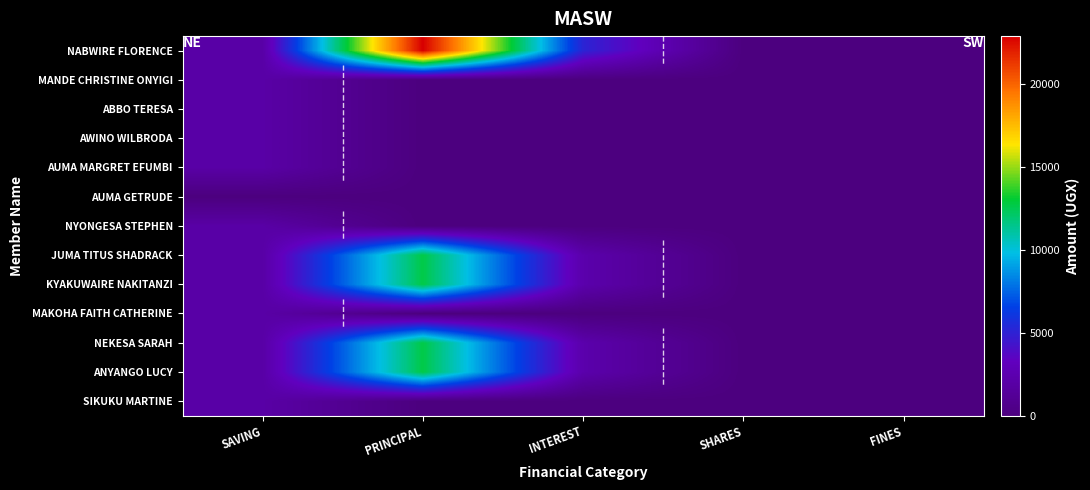

How many distinct data groups are displayed?

13